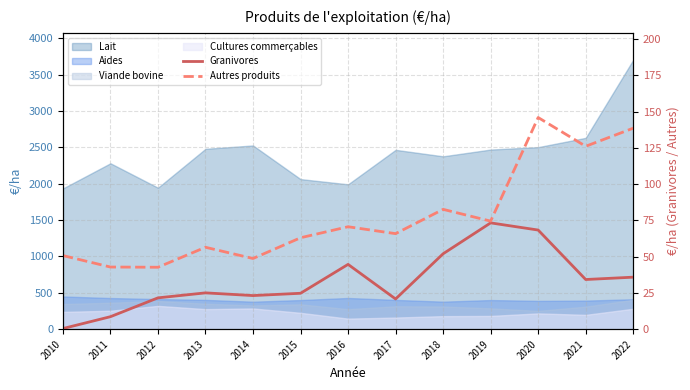

What is the sum of the Granivores values at 2017 and 2019?

94.2